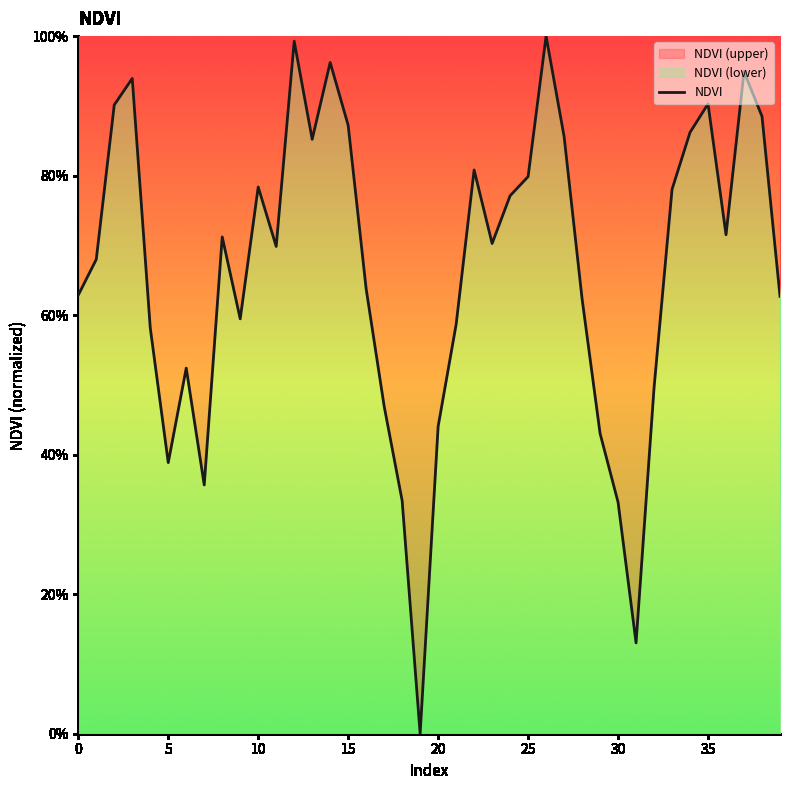

At which label is the value closest to 0?

19